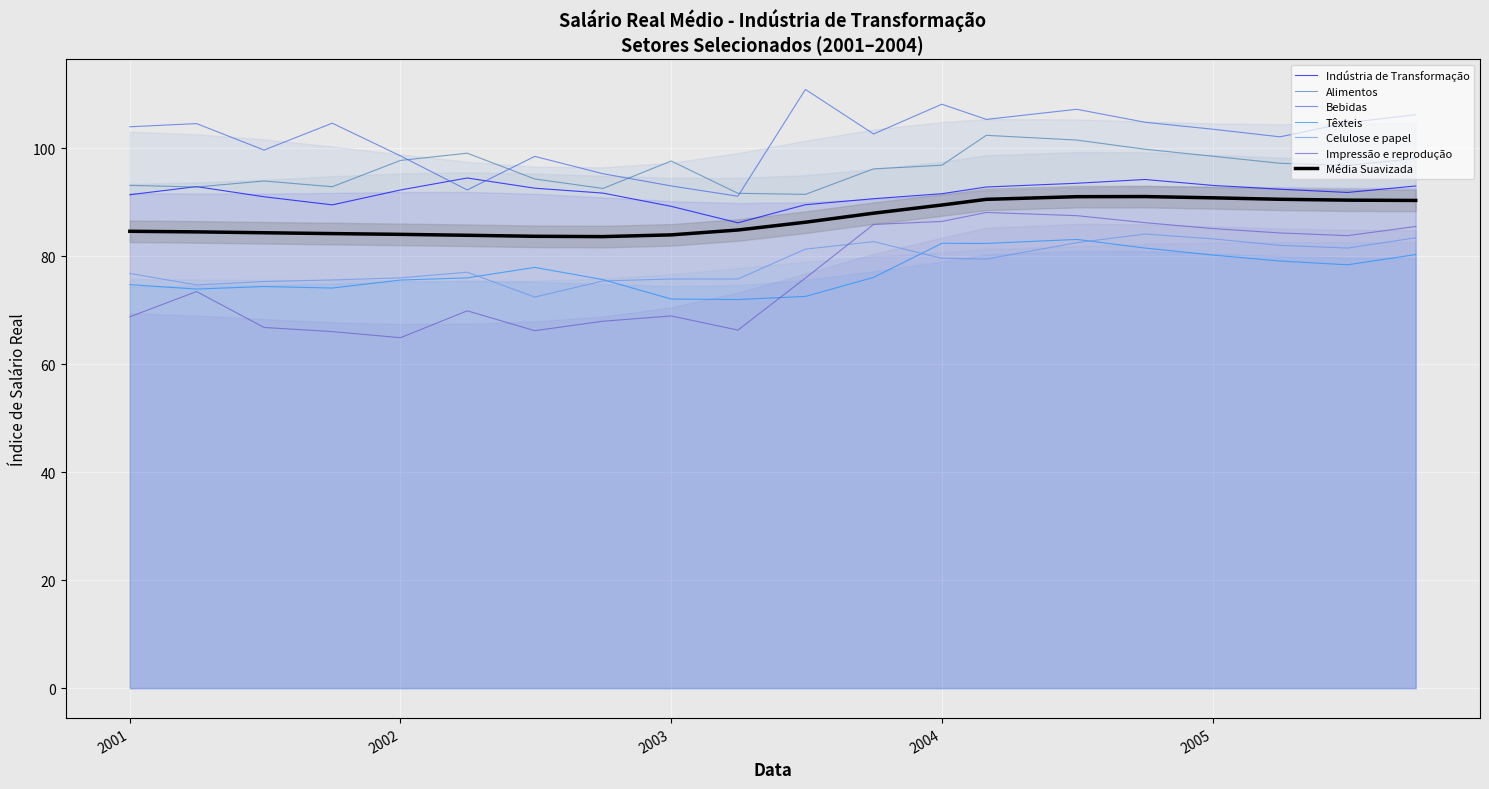

What is the minimum value for Bebidas?

91.1